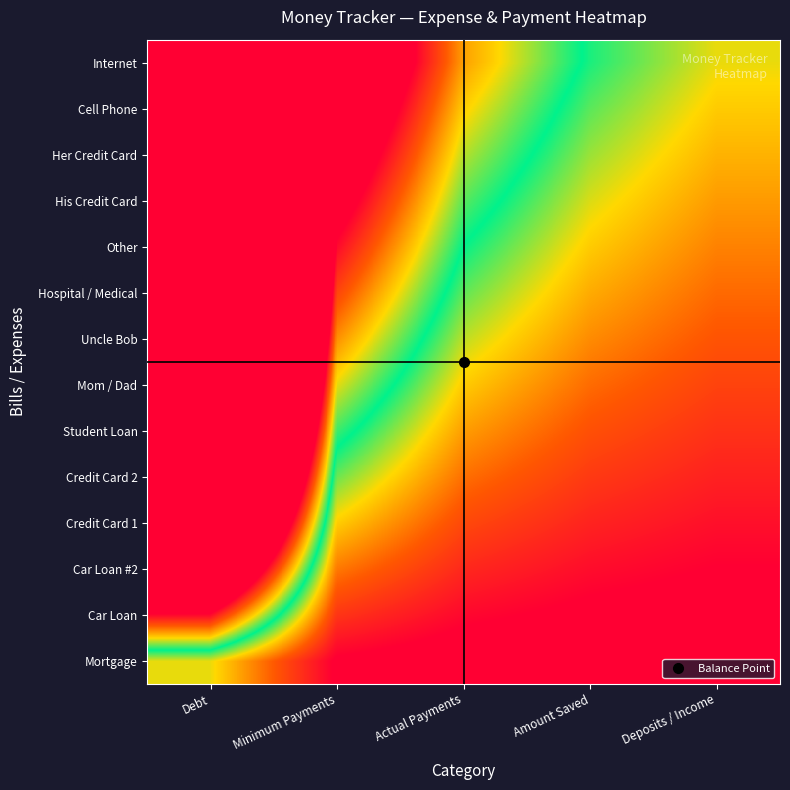

At which category is the sum across all series the highest?

Debt